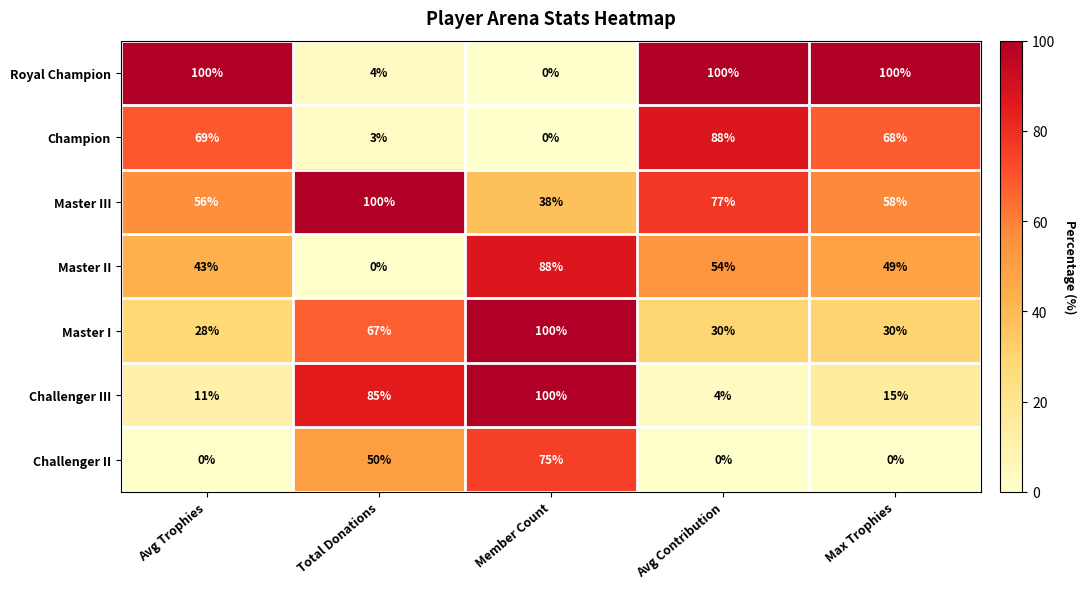

Is it true that Master III equals 100 at Total Donations?

True